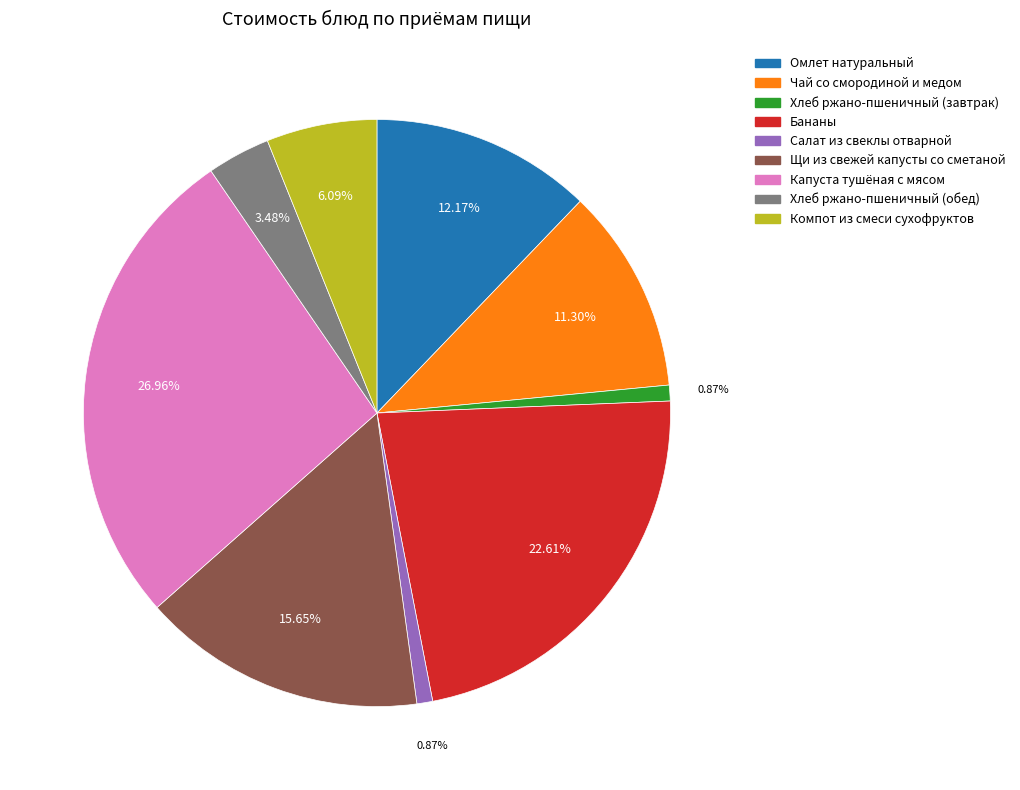

Which has a higher value, Чай со смородиной и медом or Хлеб ржано-пшеничный (обед)?

Чай со смородиной и медом